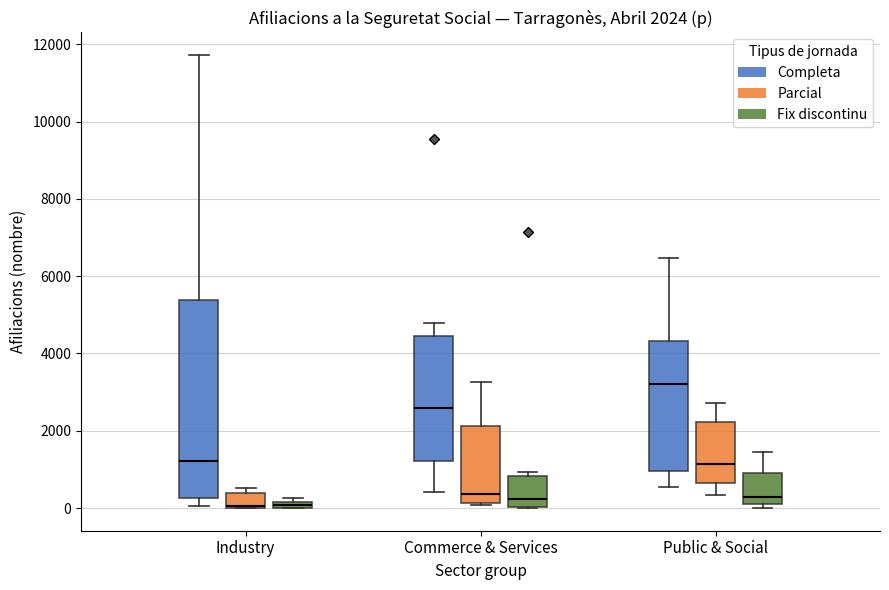

Comparing the boxes themselves (not the whiskers), which one is the tallest?

Industry (Completa)